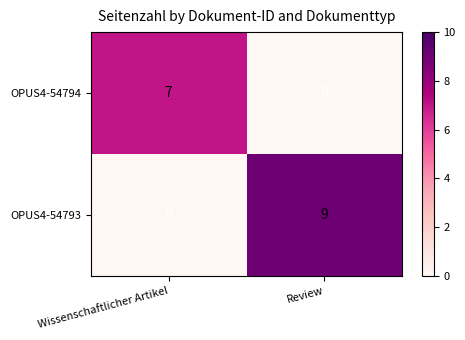

What is the total value across all series at Review?

9